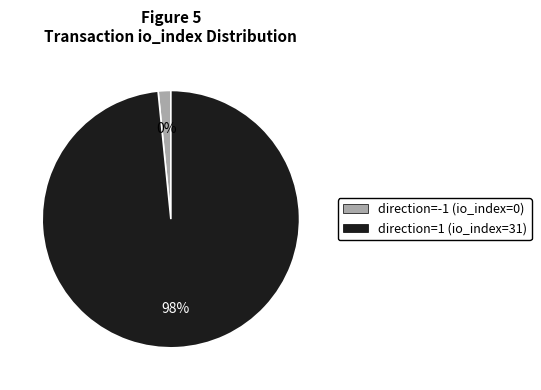

How many slices are in this pie chart?

2